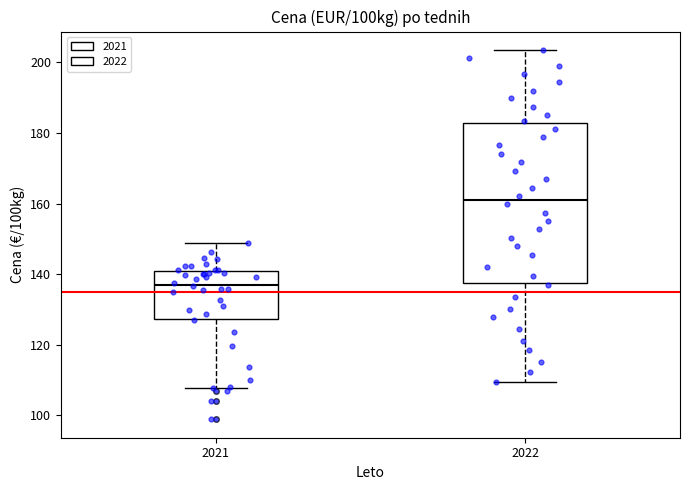

Reading left to right, transcribe this box plot: for each box, give where its median line is, the range the box spans, and where its two whiskers end, as read against the y-axis. The values are not printed on the chart, so give them approximately, as read against the axis.

2021: median 138, box 128 to 140, whiskers 108 to 148
2022: median 160, box 138 to 182, whiskers 110 to 204